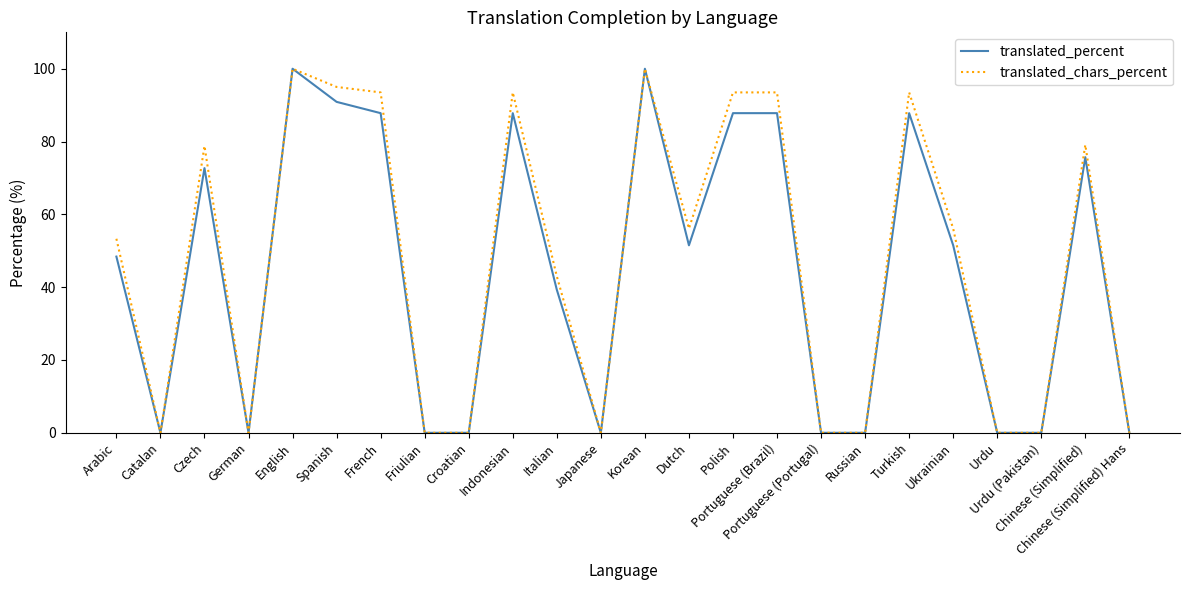

Where is translated_percent nearest to the value 50?

Dutch